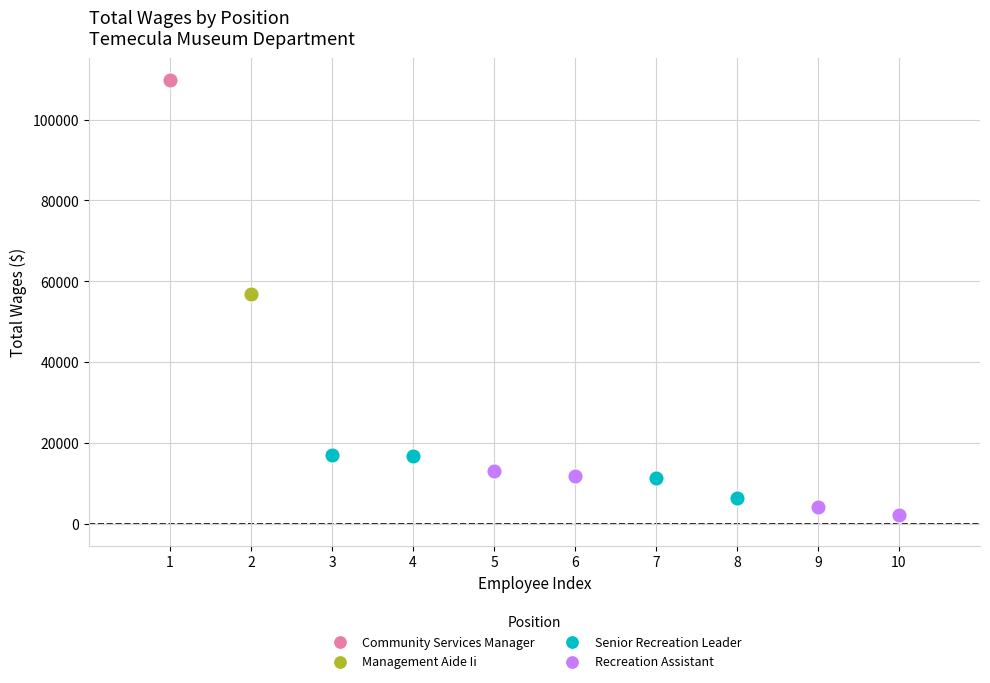

What are all the series names shown in the legend?

Community Services Manager, Management Aide Ii, Senior Recreation Leader, Recreation Assistant